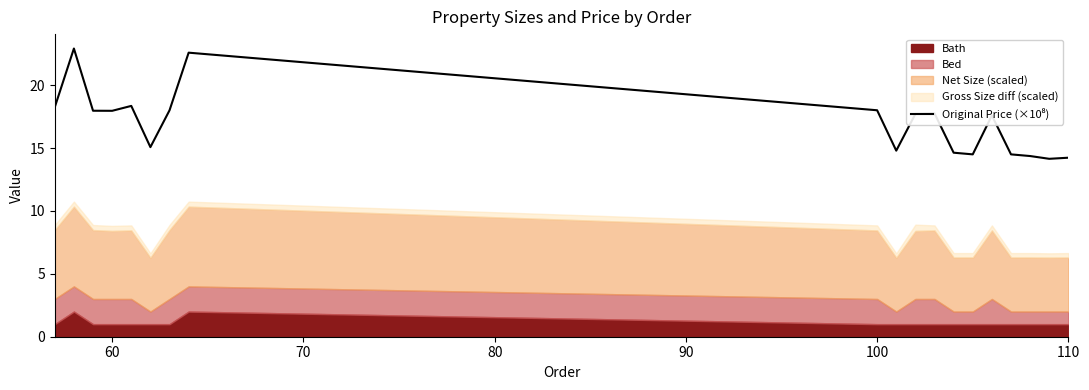

How many categories are shown in the chart?

19